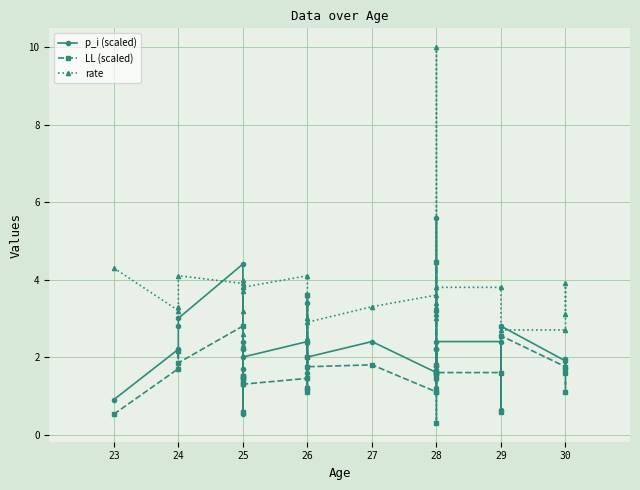

After their last crossing, which series has the higher values: LL (scaled) or rate?

rate